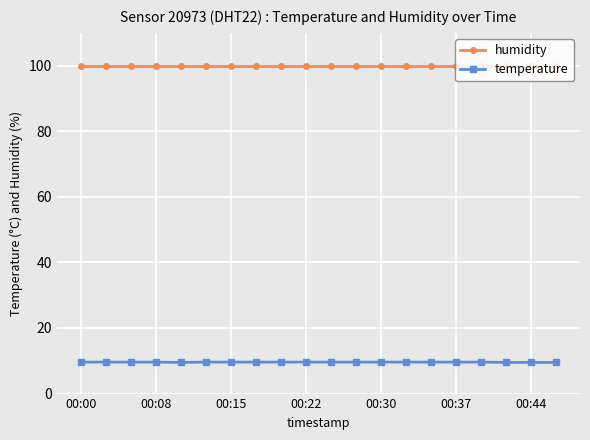

Rank the series by their maximum value, from highest to lowest.

humidity, temperature